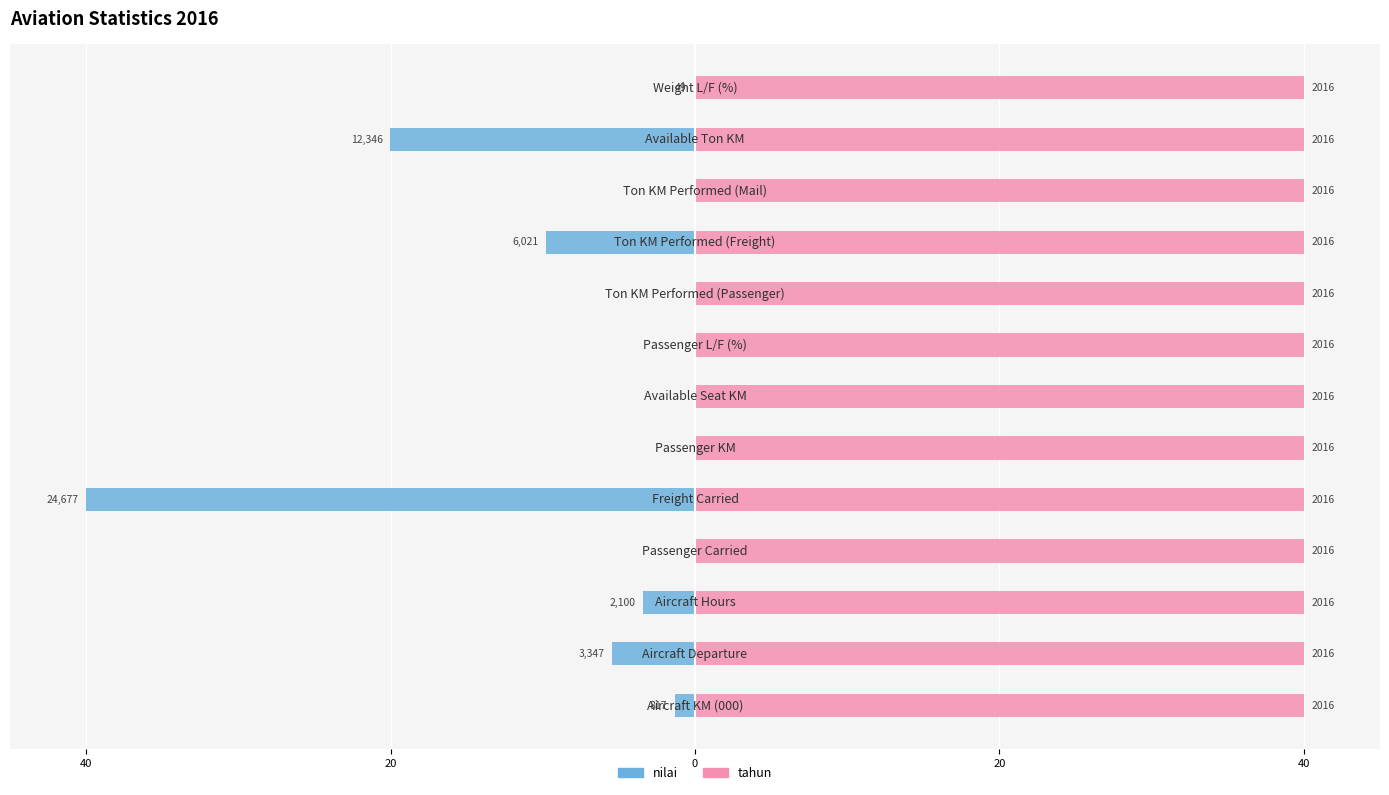

At 0, list the series in order from largest to smallest.

tahun (2016), nilai